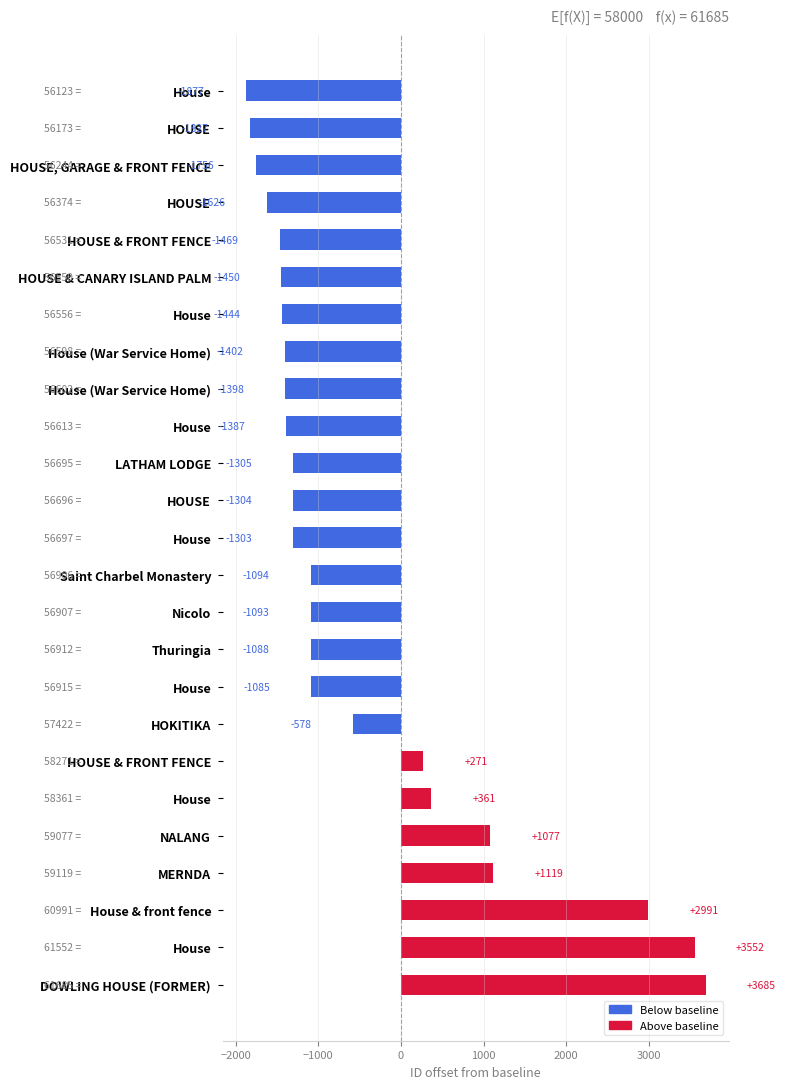

What is the maximum value shown in the chart?

3685